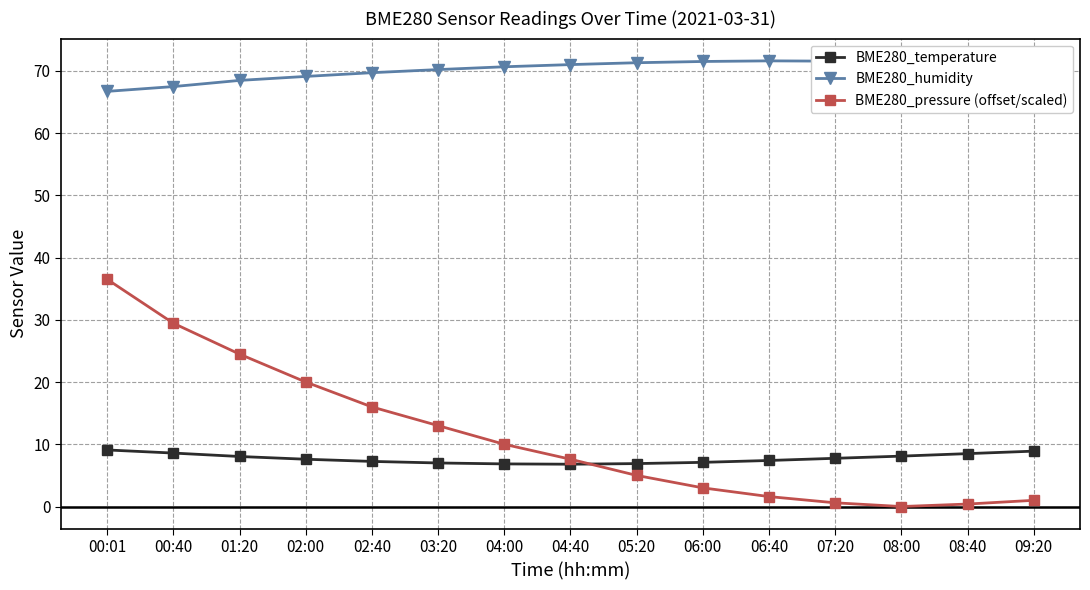

Which series has the largest total across all categories?

BME280_humidity